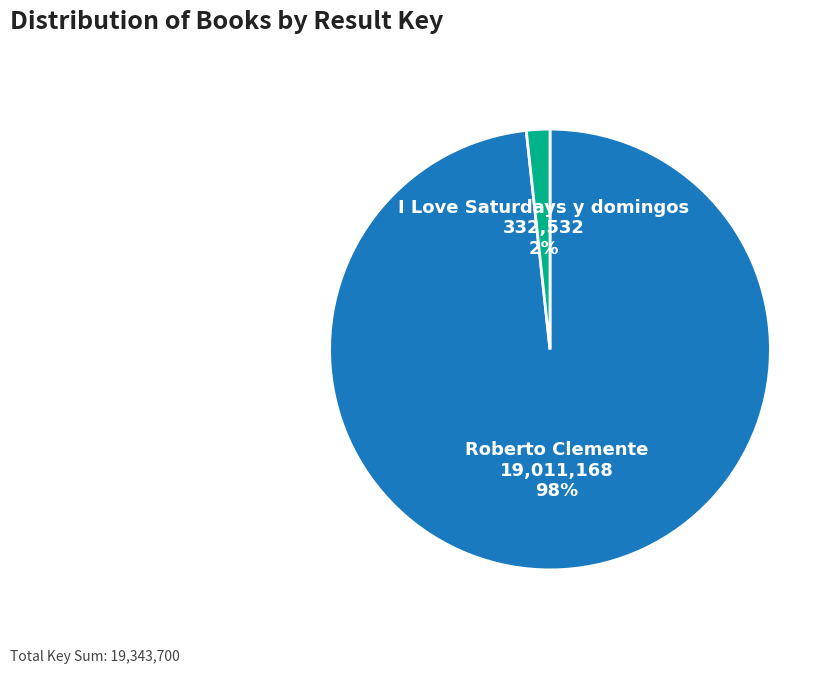

Is there a majority slice in this chart?

Yes